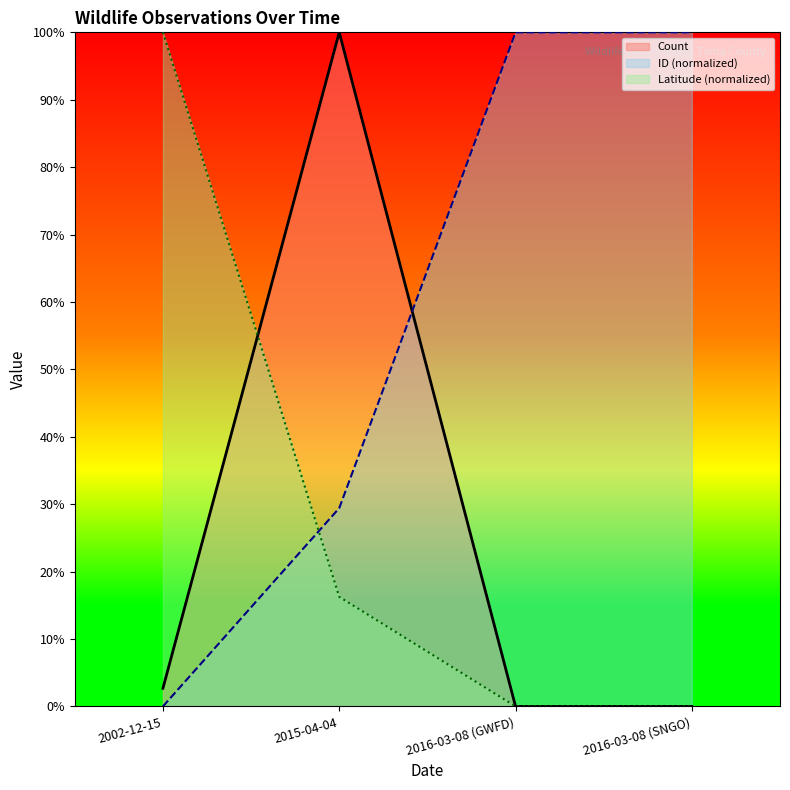

What is the spread (max minus min) of values at 2002-12-15?

100.0